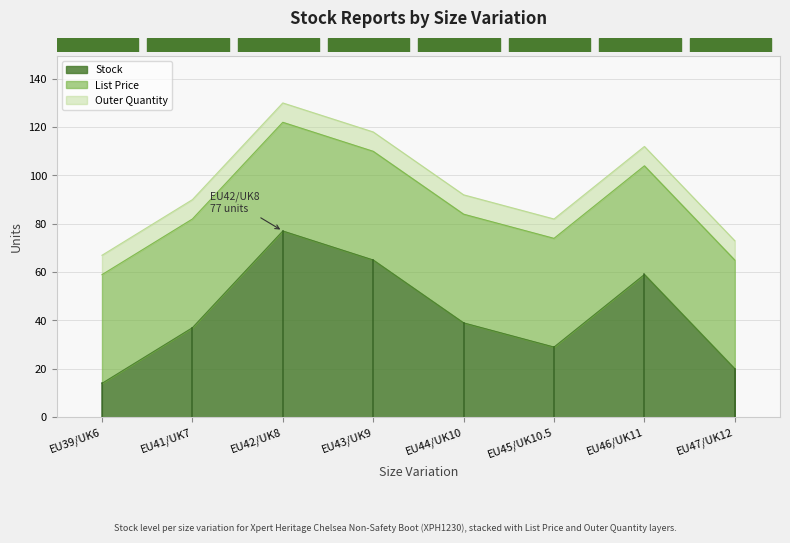

Where does the Stock series first go above 39?

EU42/UK8